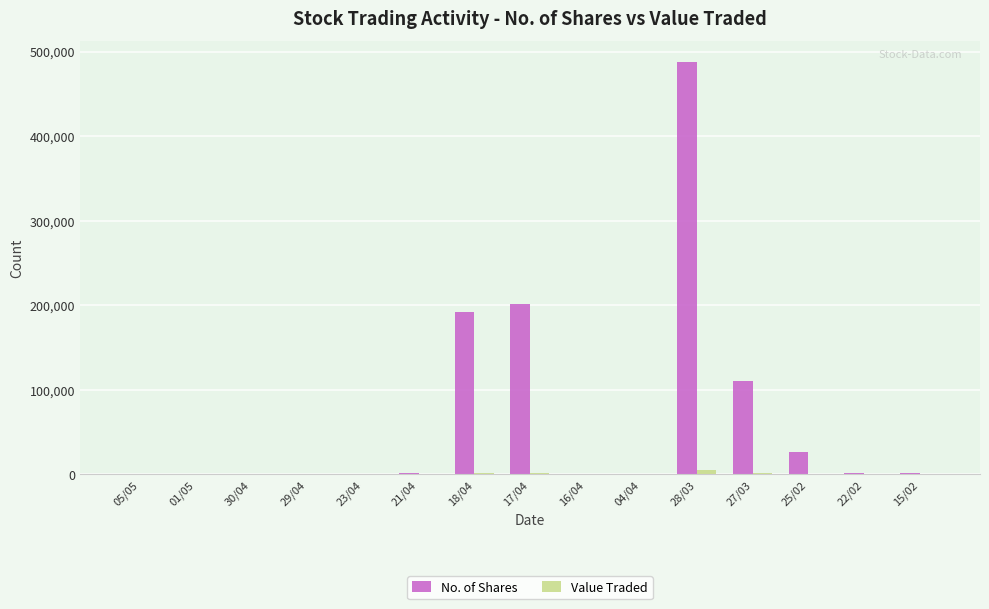

What is the total value across all series at 04/04?

1020